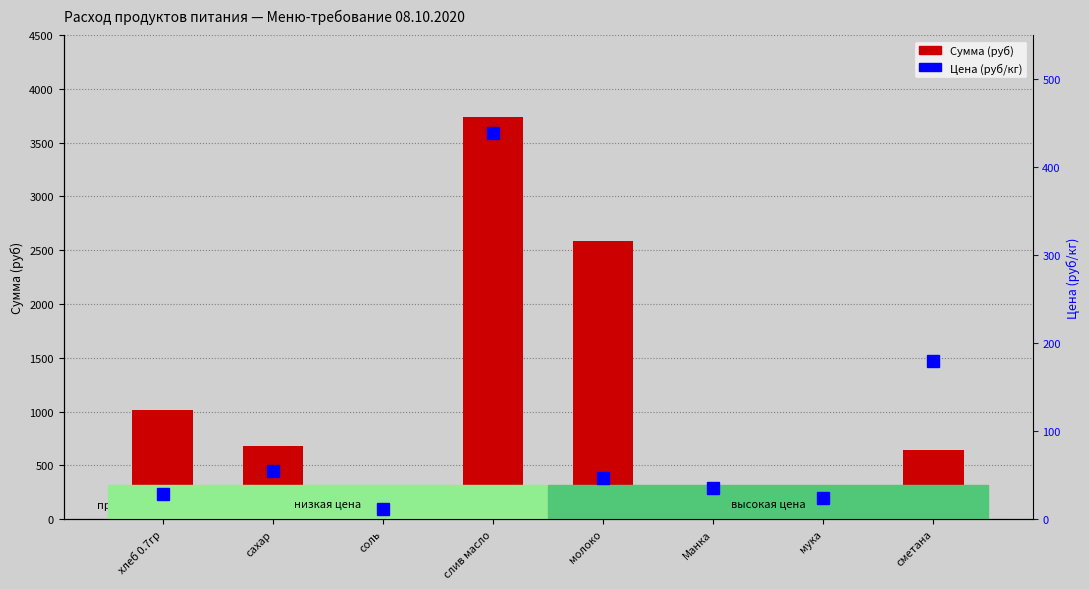

Reading left to right, extract all data points from this chart.

Сумма (руб): 1014.2	683.4	4.3	3739.3	2586.2	124.2	85.2	639.0
Цена (руб/кг): 28.6	55.0	12.0	438.9	47.0	35.0	24.0	180.0